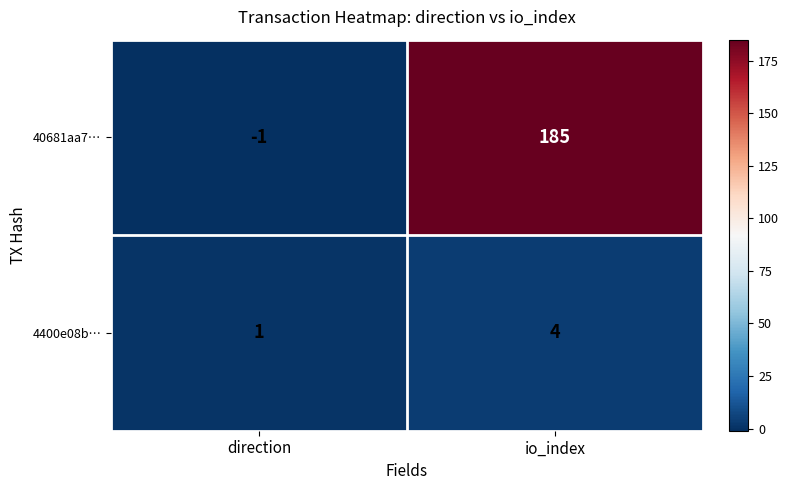

Reading left to right, list all the values displayed in this chart.

40681aa7…: -1	185
4400e08b…: 1	4